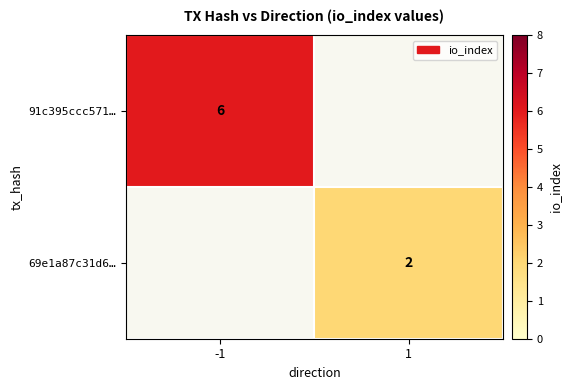

At how many categories does at least one series exceed 2?

1